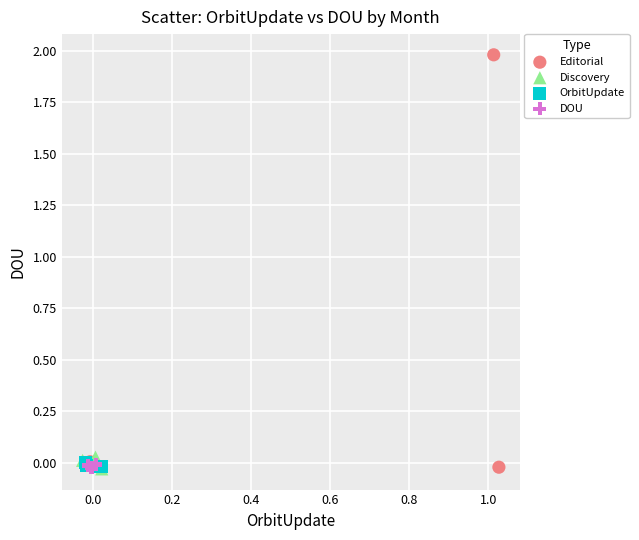

Which series has the widest spread of Y values?

Editorial